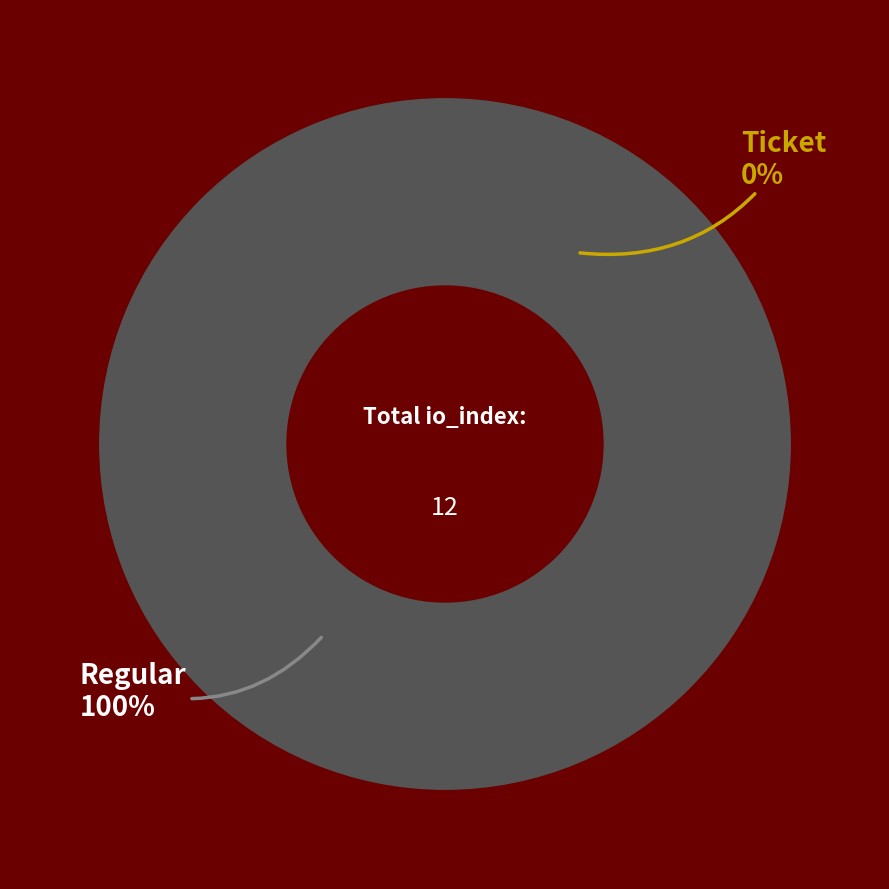

Combined, do Regular and Ticket account for over 50%?

Yes